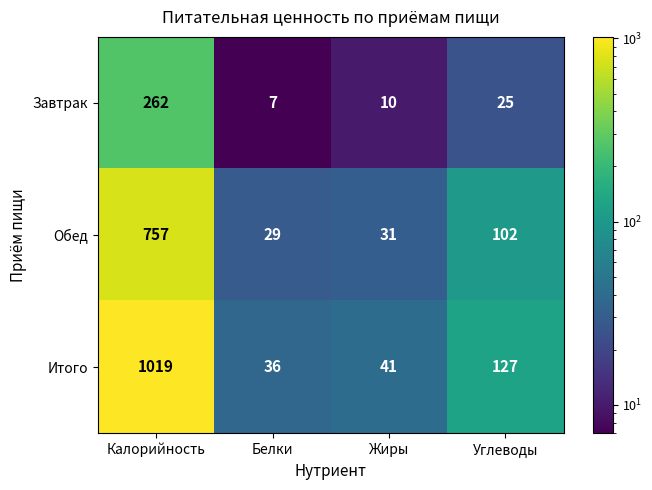

Reading left to right, what are all the values shown in this chart?

Завтрак: 262	7	10	25
Обед: 757	29	31	102
Итого: 1019	36	41	127